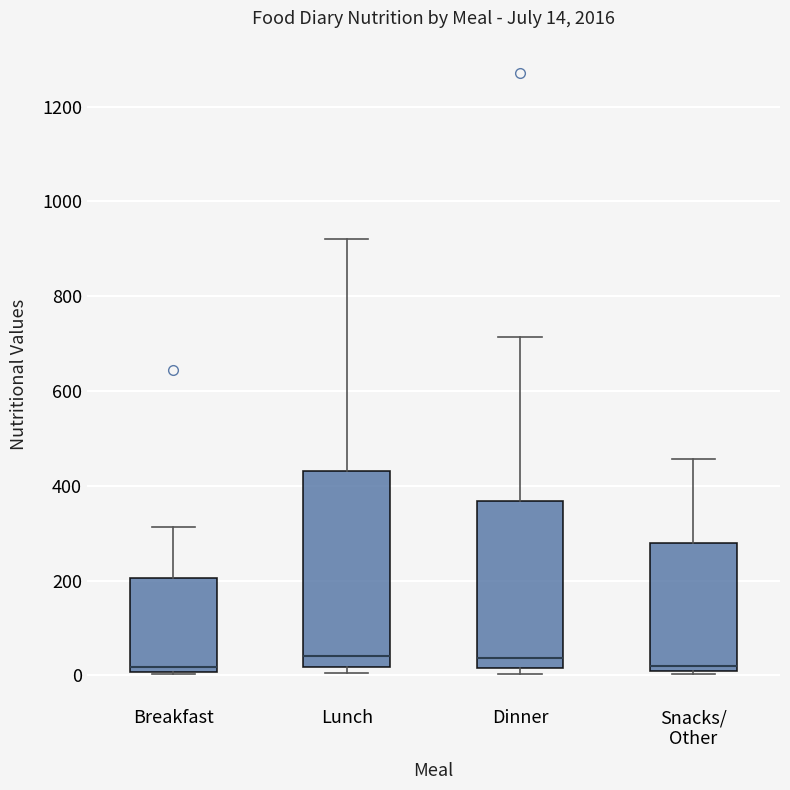

Which box is the tallest, from its lower edge to its upper edge?

Lunch